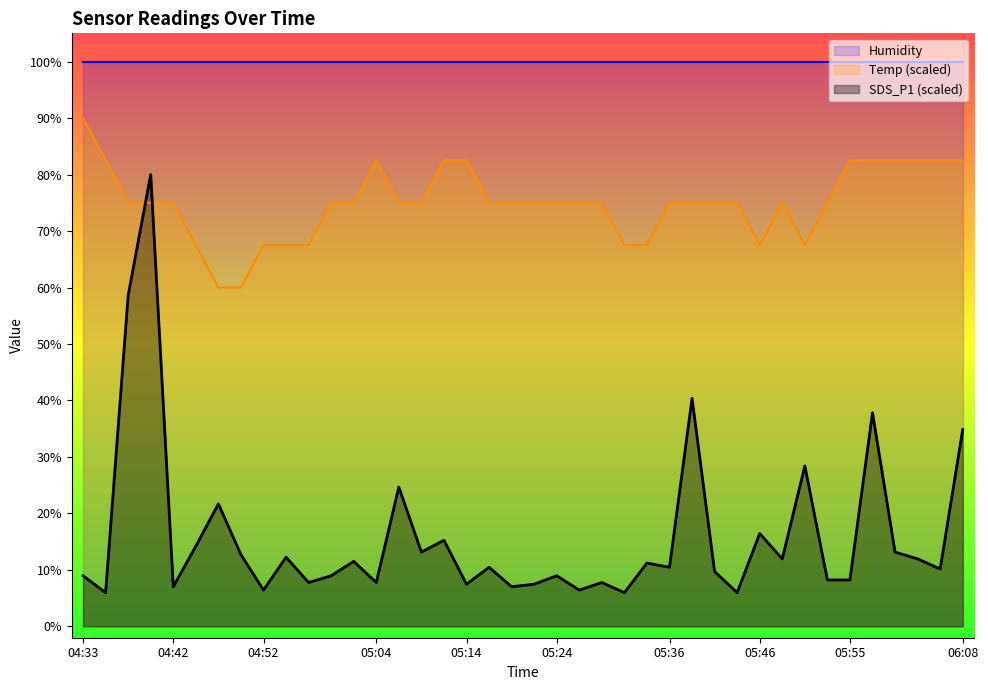

What is the difference between the Temp values at 05:19 and 05:12?

7.5